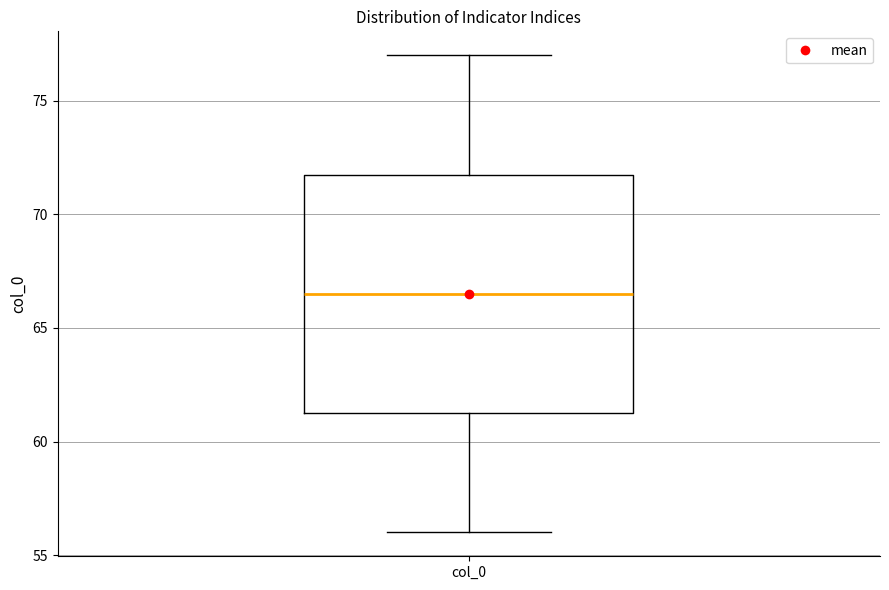

Where does the upper whisker of the box for col_0 end on the y-axis? The values are not printed on the chart, so give them approximately, as read against the axis.

77.0